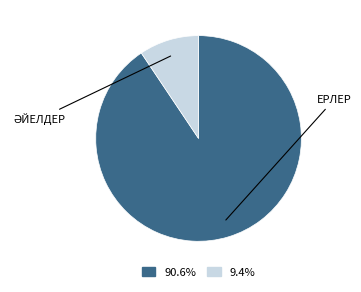

Is there a majority slice in this chart?

Yes